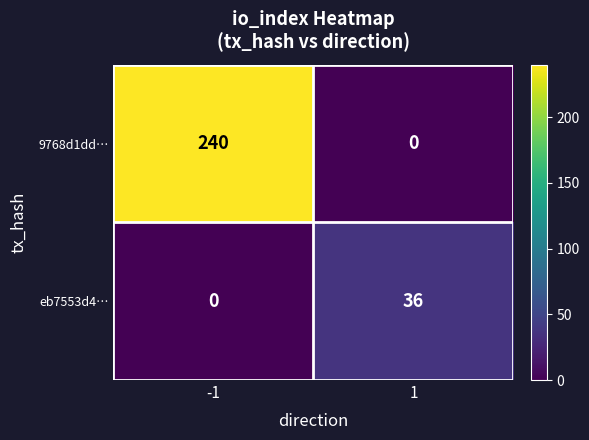

What is the difference between the maximum and minimum values in the 9768d1dd… series?

240